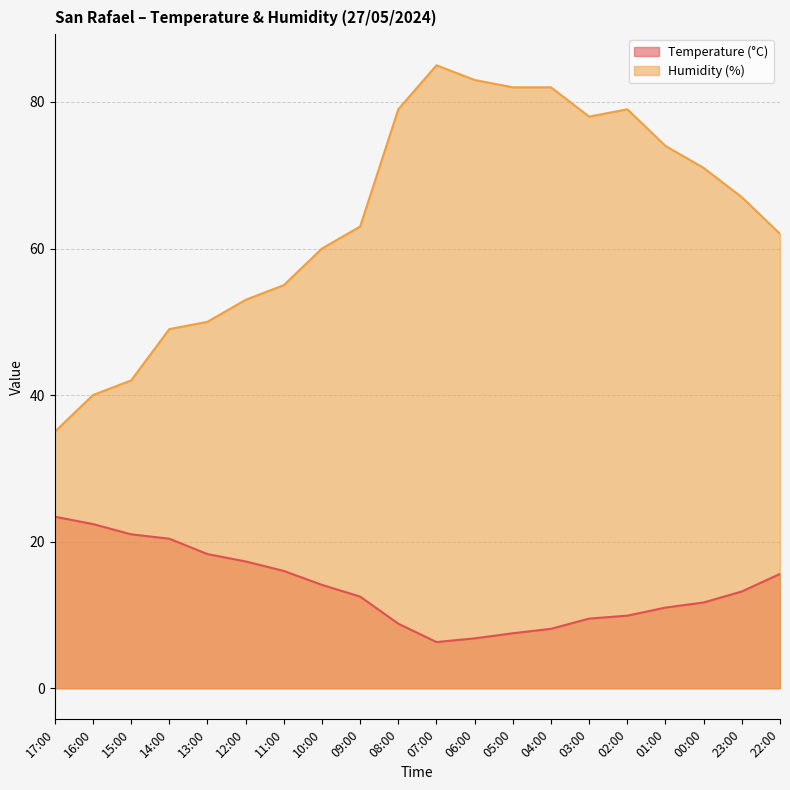

What position from the left is 13:00?

5